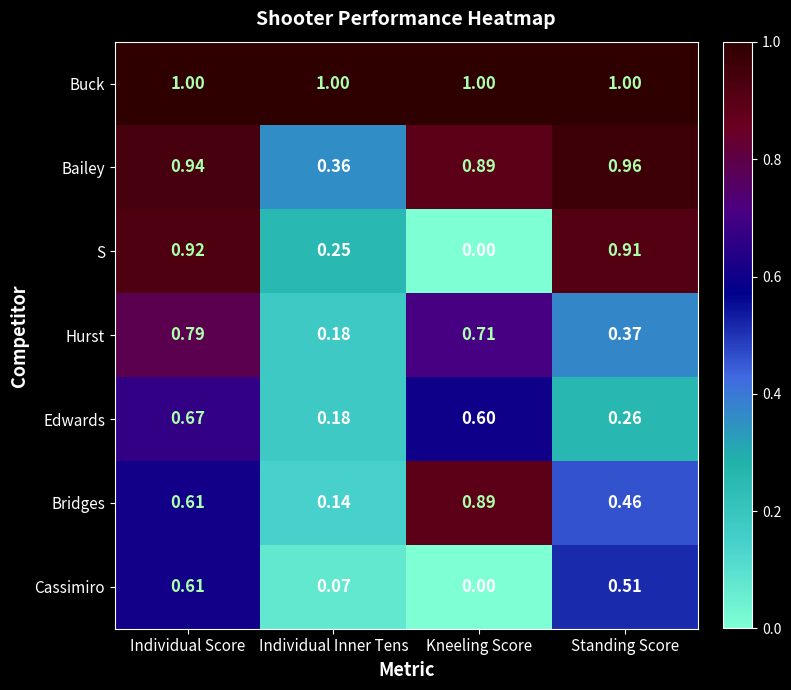

At which category is the sum across all series the highest?

Individual Score